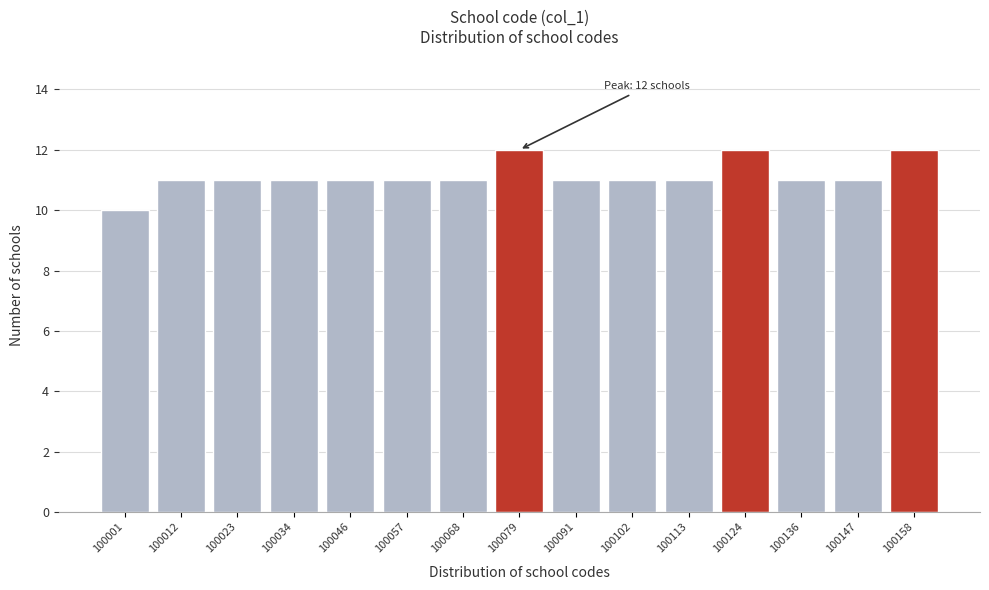

Reading right to left, transcribe all the data shown in this chart.

12	11	11	12	11	11	11	12	11	11	11	11	11	11	10